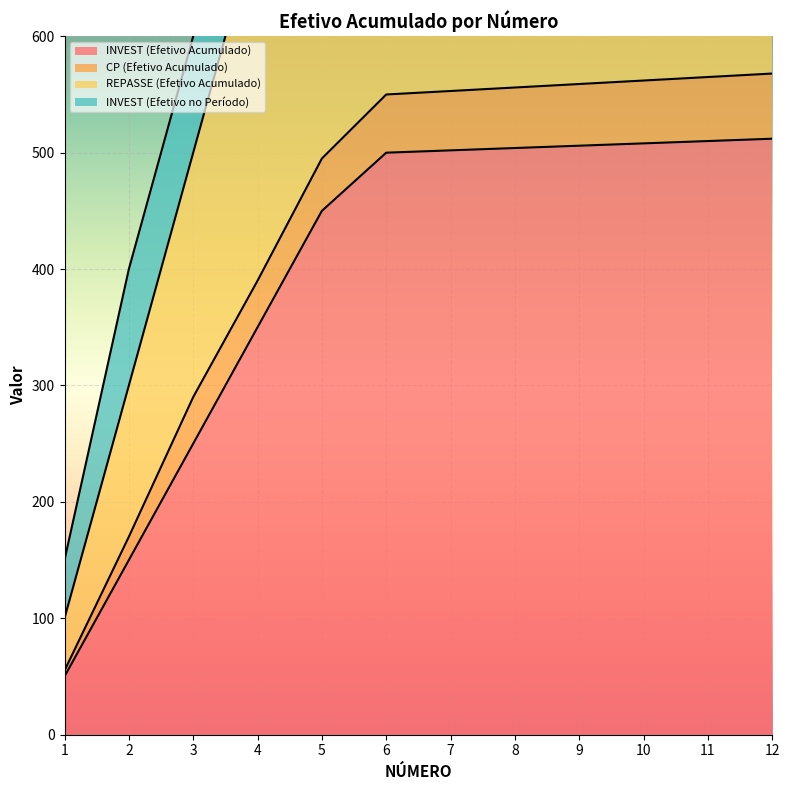

Which label corresponds to the largest value in the chart?

12